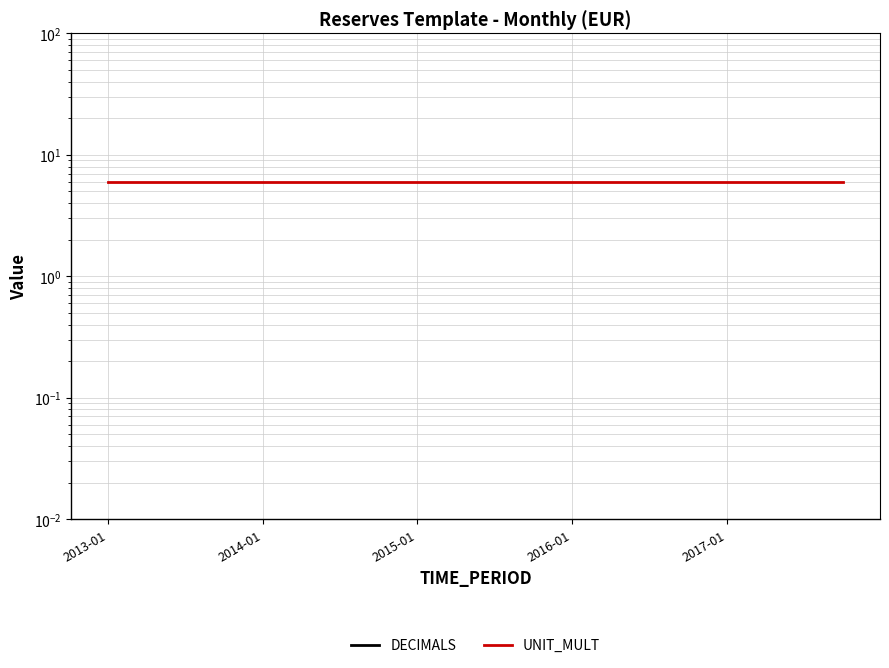

True or false: DECIMALS and UNIT_MULT cross at least once.

False